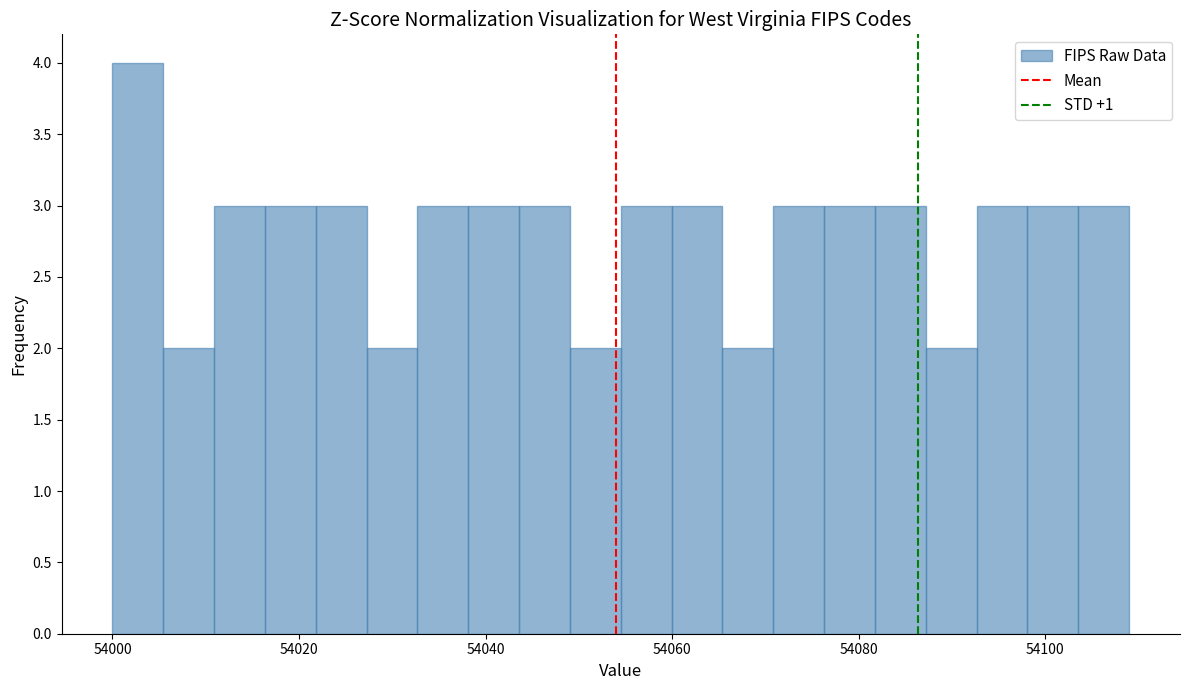

Around what value on the x-axis is the tallest bar? Give the approximate position of its centre, as read against the axis.

54002